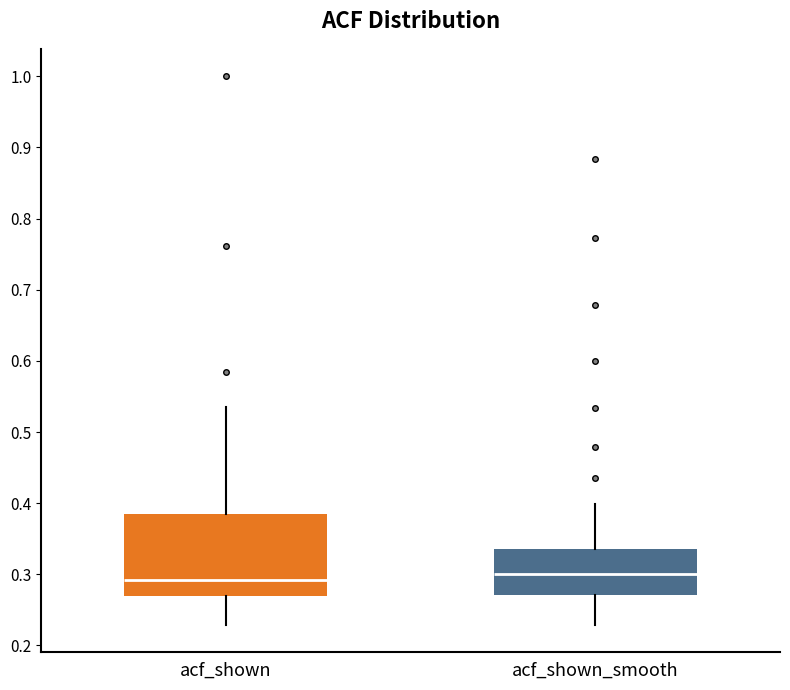

Reading left to right, transcribe this box plot: for each box, give where its median line is, the range the box spans, and where its two whiskers end, as read against the y-axis. The values are not printed on the chart, so give them approximately, as read against the axis.

acf_shown: median 0.29, box 0.27 to 0.39, whiskers 0.23 to 0.54
acf_shown_smooth: median 0.30, box 0.27 to 0.34, whiskers 0.23 to 0.40